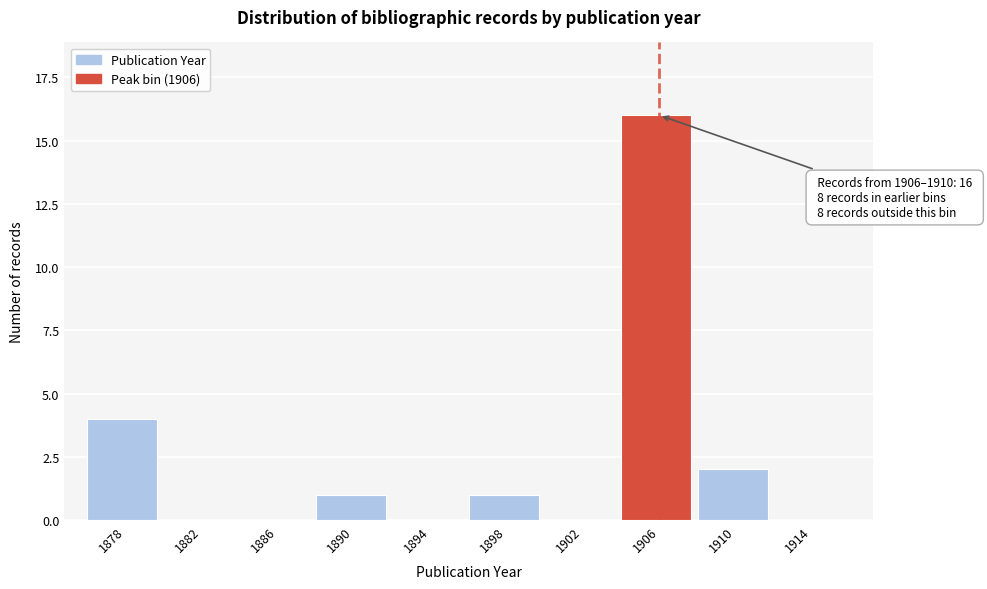

Reading right to left, what are all the values shown in this chart?

1914=0	1910=2	1906=16	1902=0	1898=1	1894=0	1890=1	1886=0	1882=0	1878=4